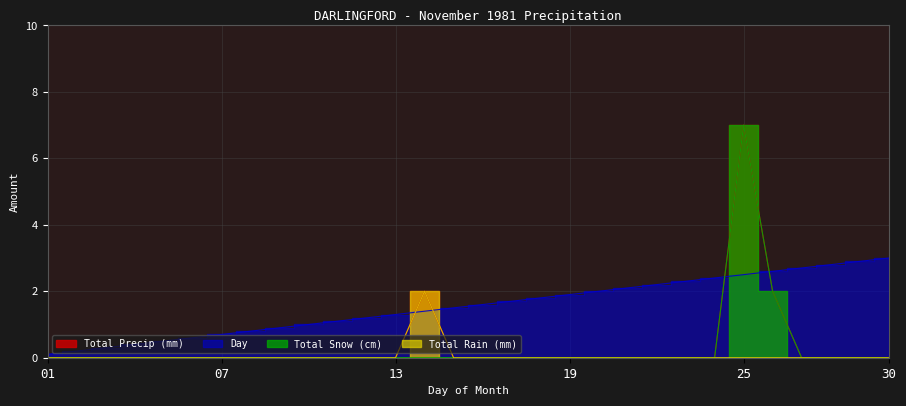

Which series ends up on top after the final intersection of Day and Total Precip (mm)?

Day